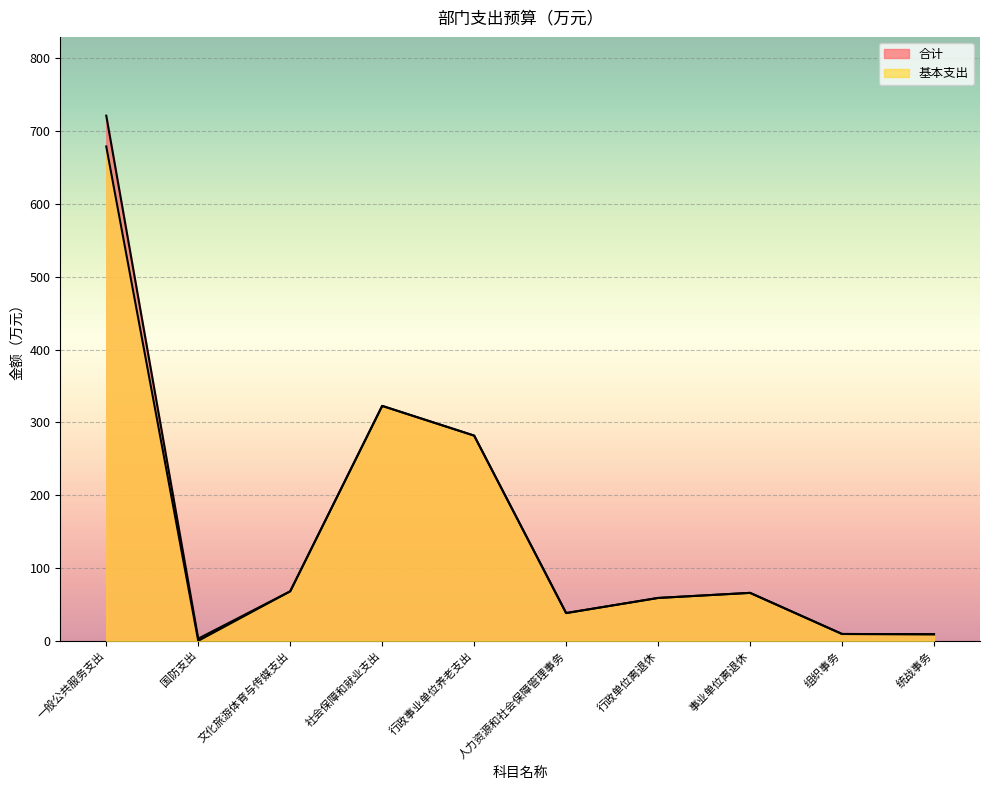

Is it true that 合计 equals 281.8 at 行政事业单位养老支出?

True